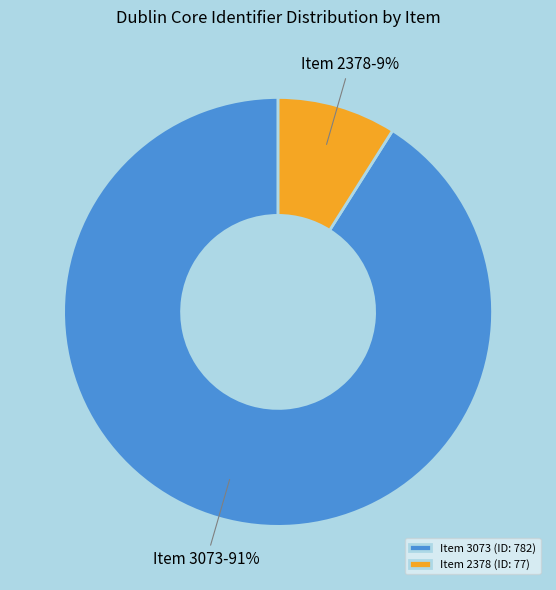

To the nearest percent, what percentage of the pie is Item 2378 (ID: 77)?

9%